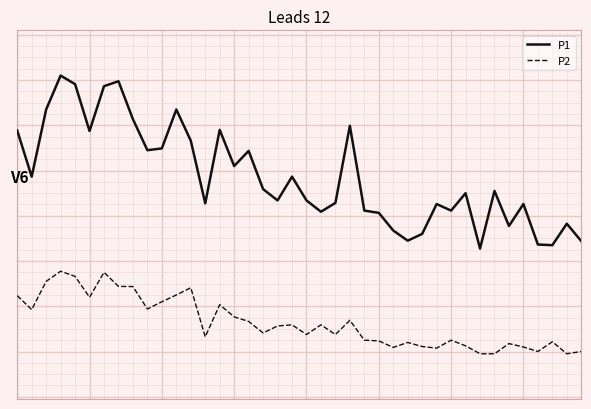

What is the sum of all P2 values?

211.5